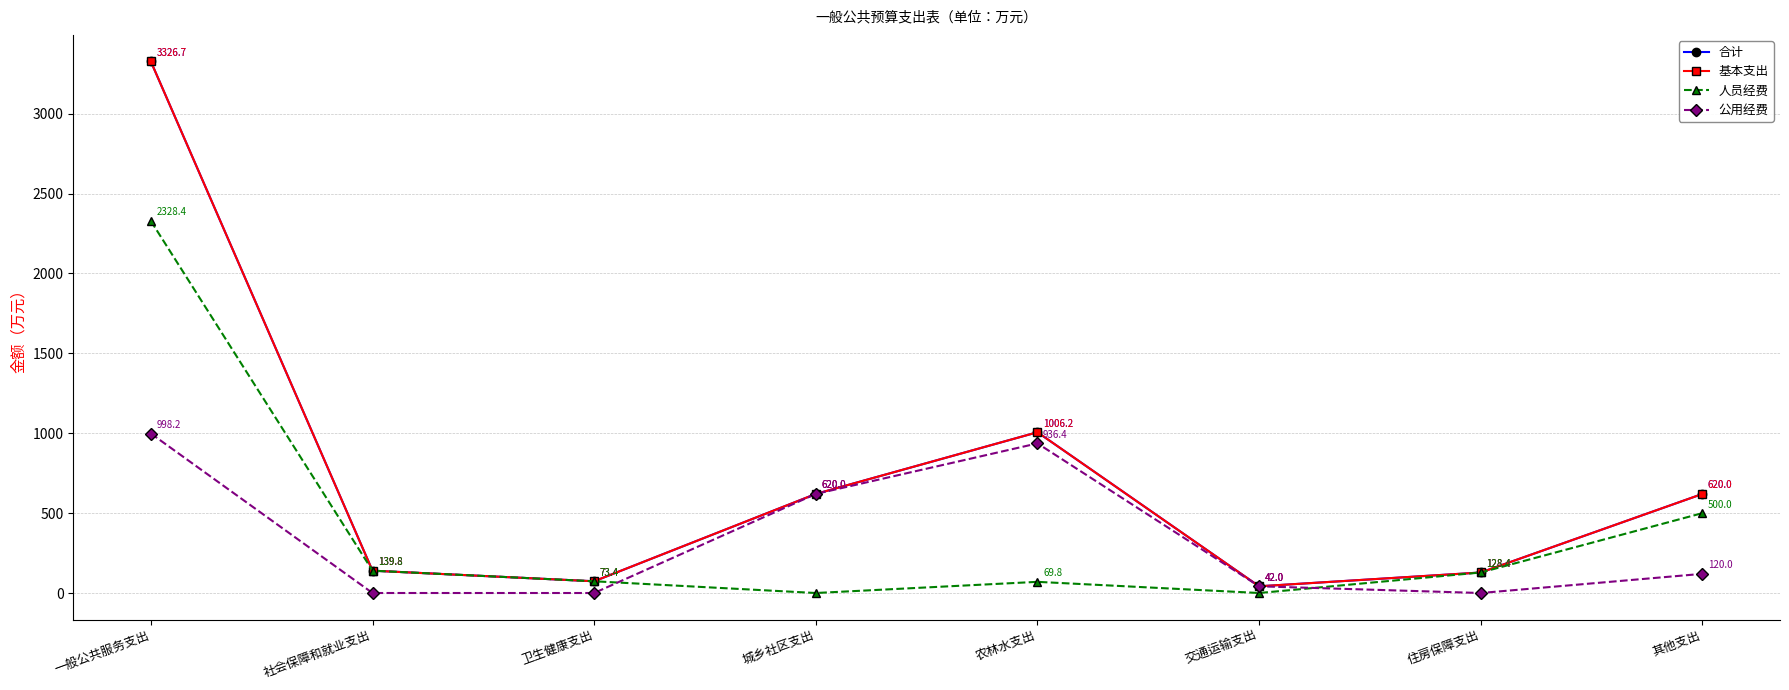

At which label is 基本支出 closest to 1684?

农林水支出